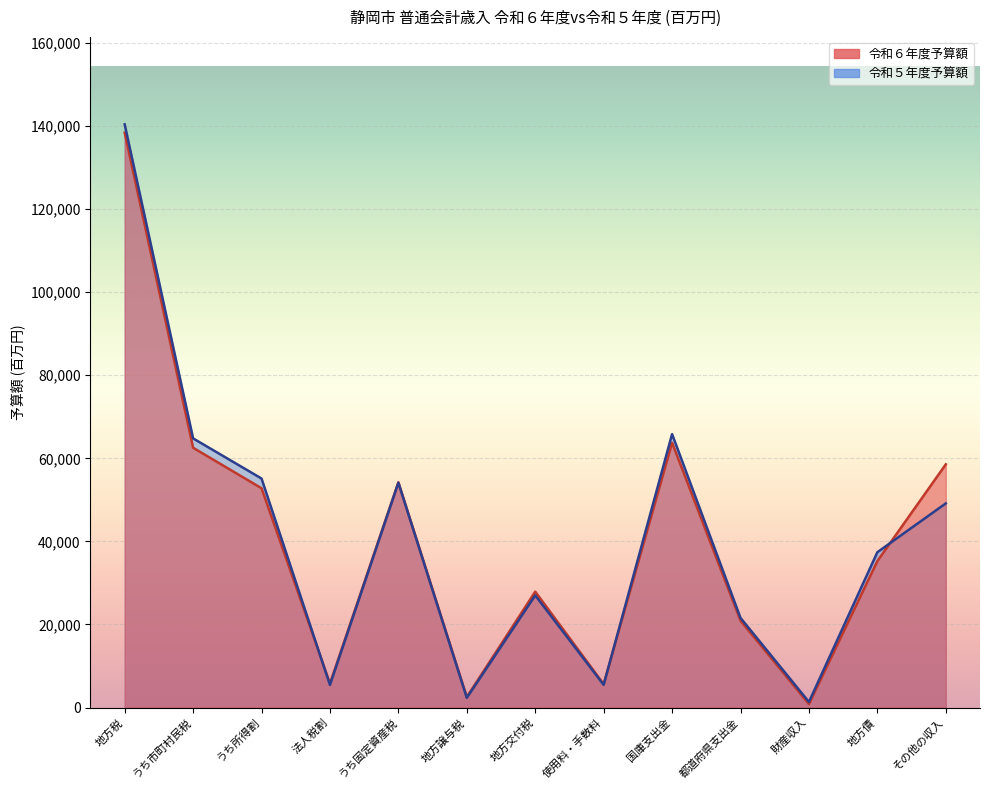

True or false: 令和６年度予算額 has a value of 5791 at 法人税割.

True